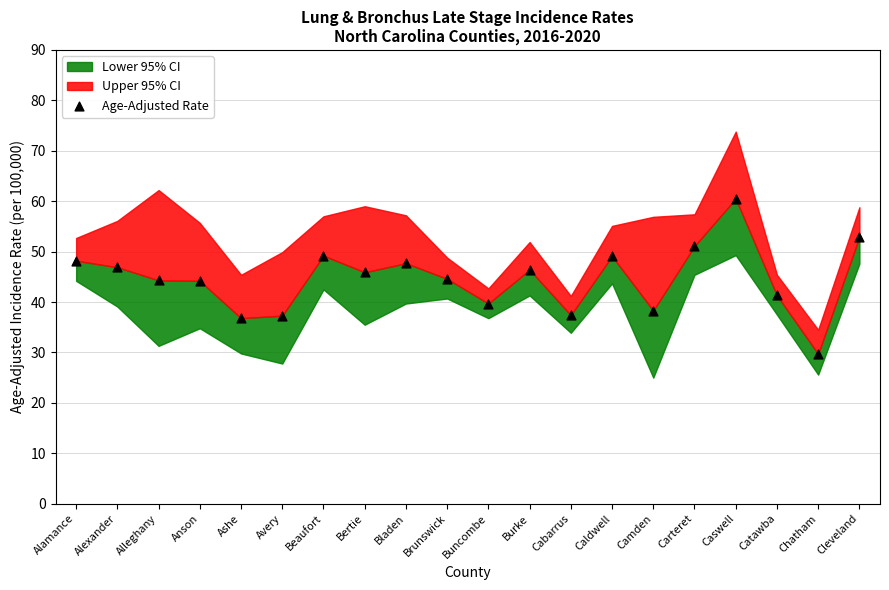

What is the range of Y values (max minus min)?

30.8